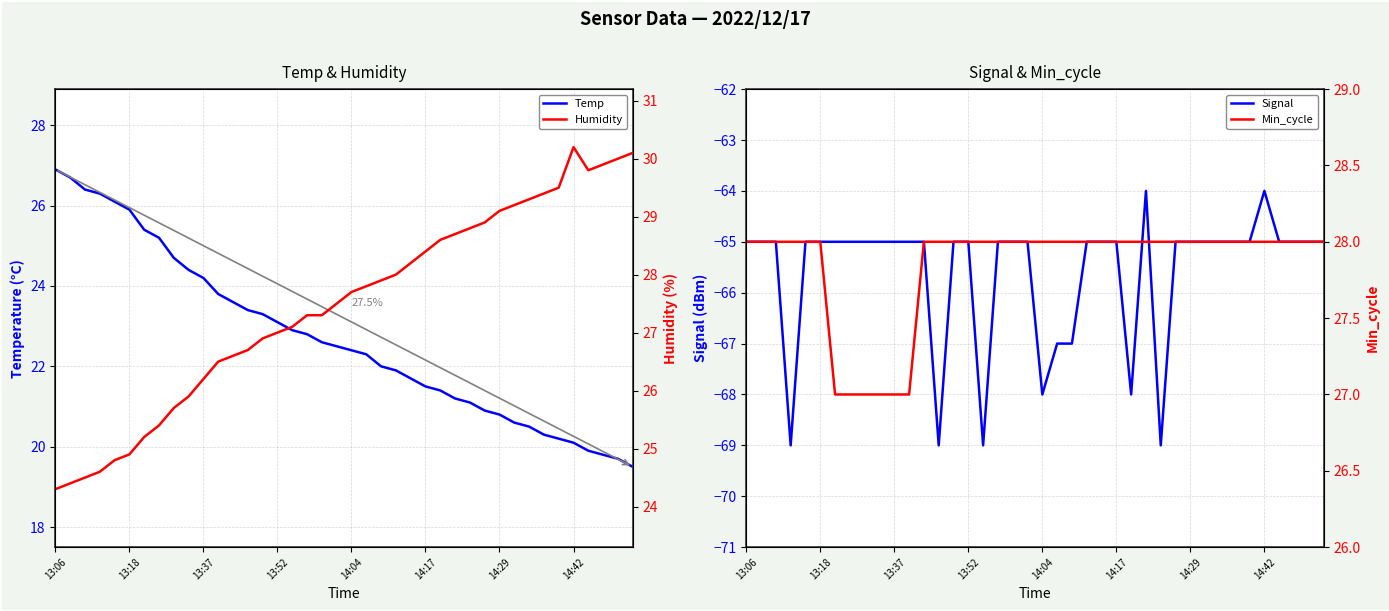

What is the maximum value for Temp?

26.9